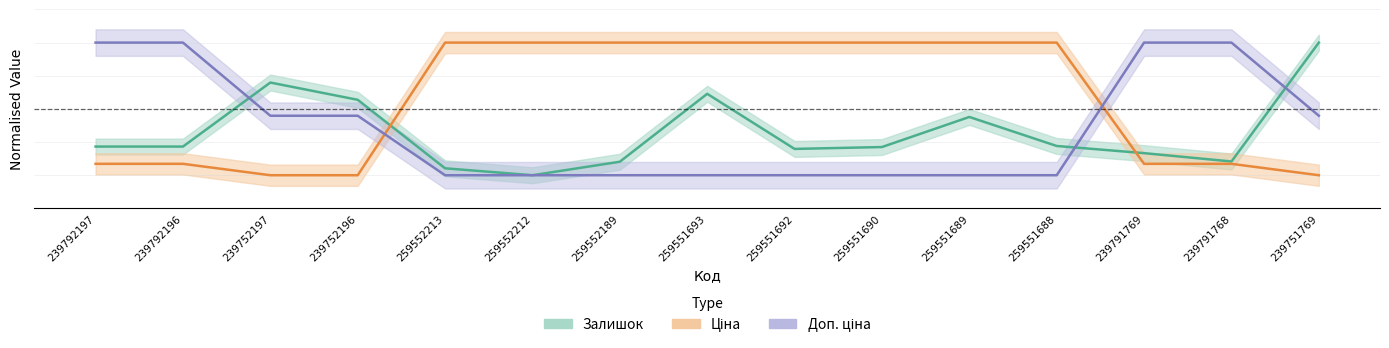

Is the value of Залишок at 259551689 greater than the value of Ціна at 259551690?

No